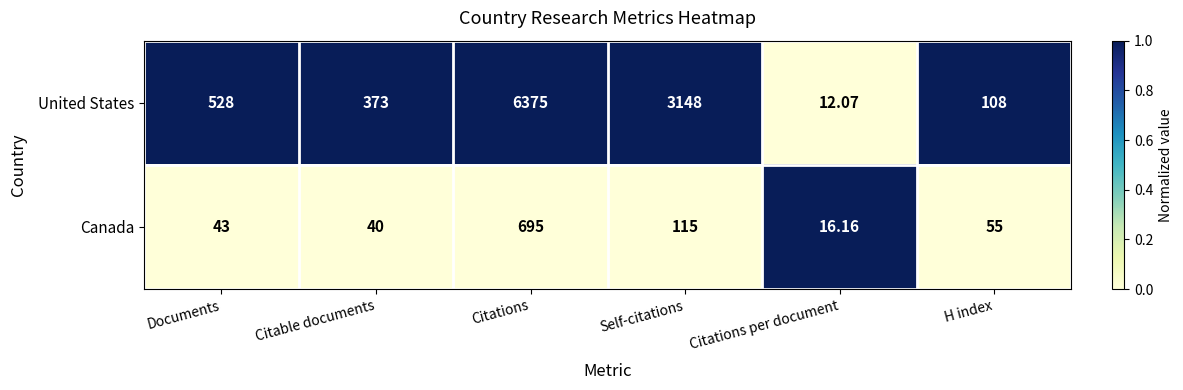

List the series in order of their overall mean, lowest first.

Canada, United States